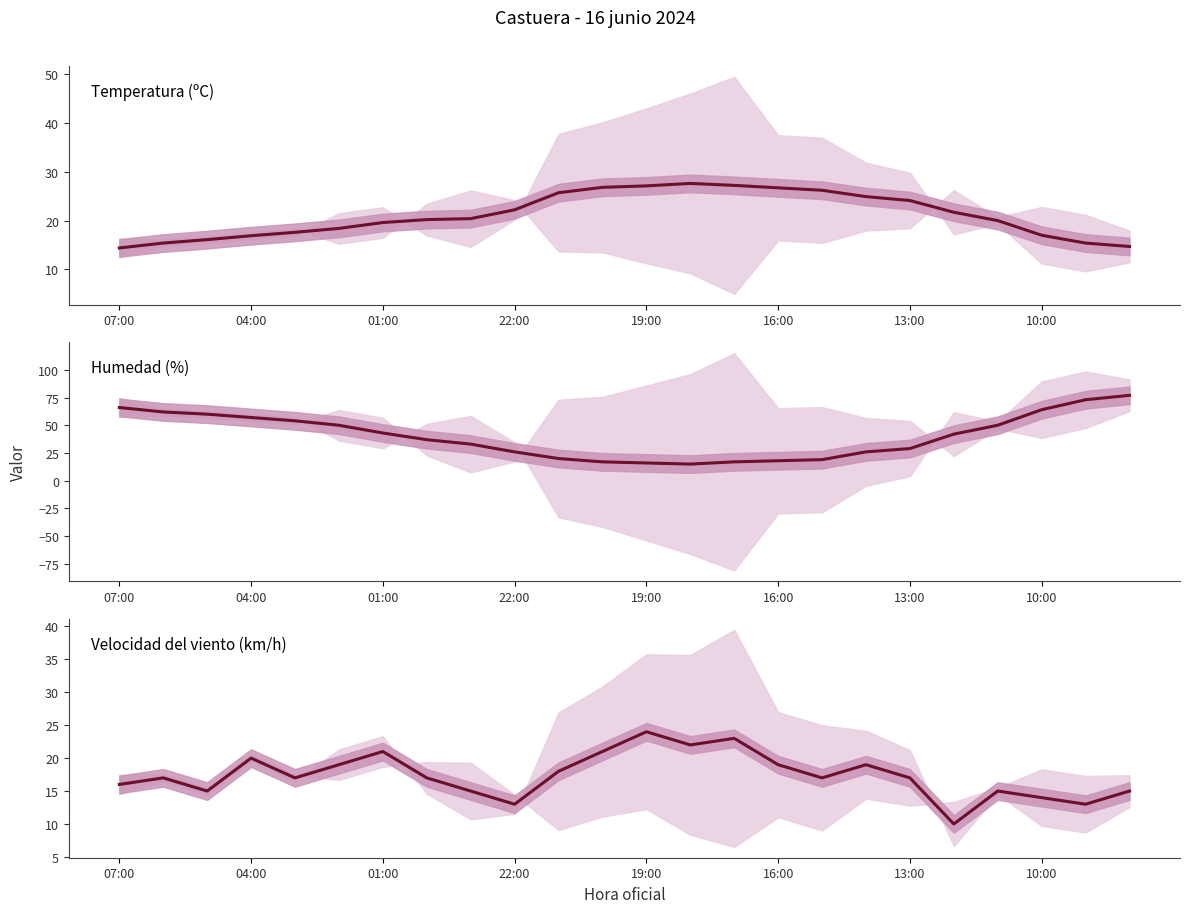

How many intersections are there between Velocidad del viento (km/h) and Humedad (%)?

2